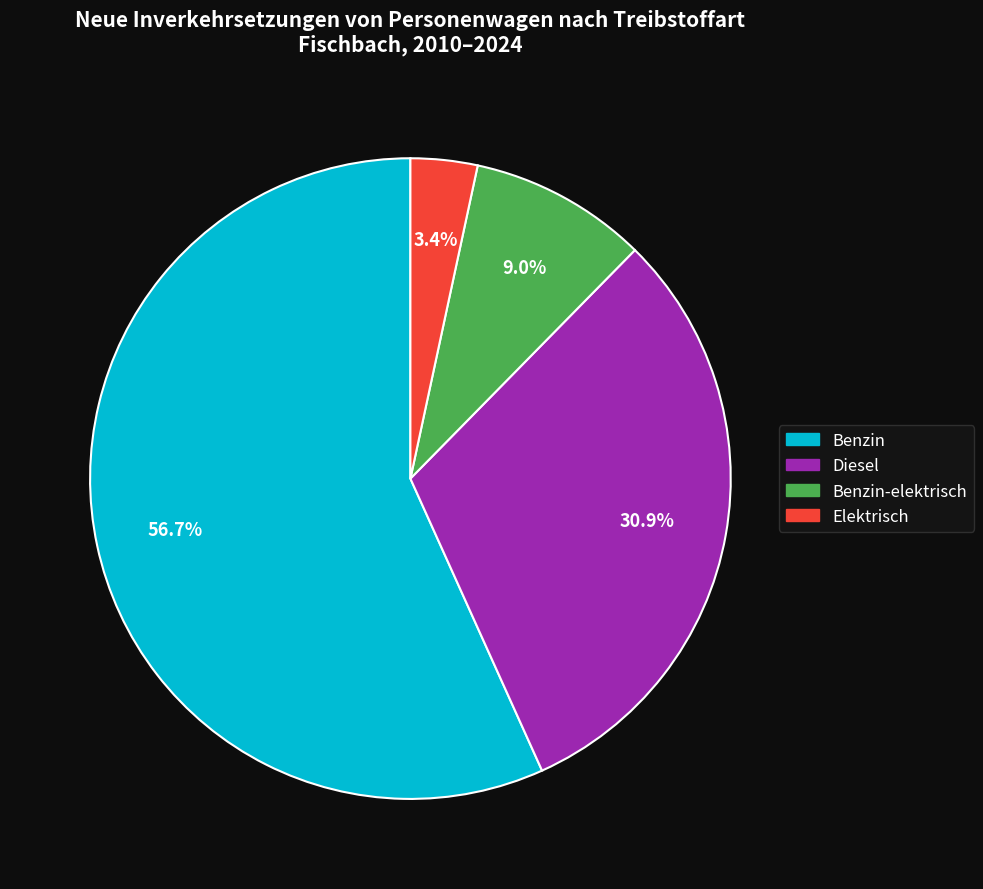

Does any single category account for the majority?

Yes